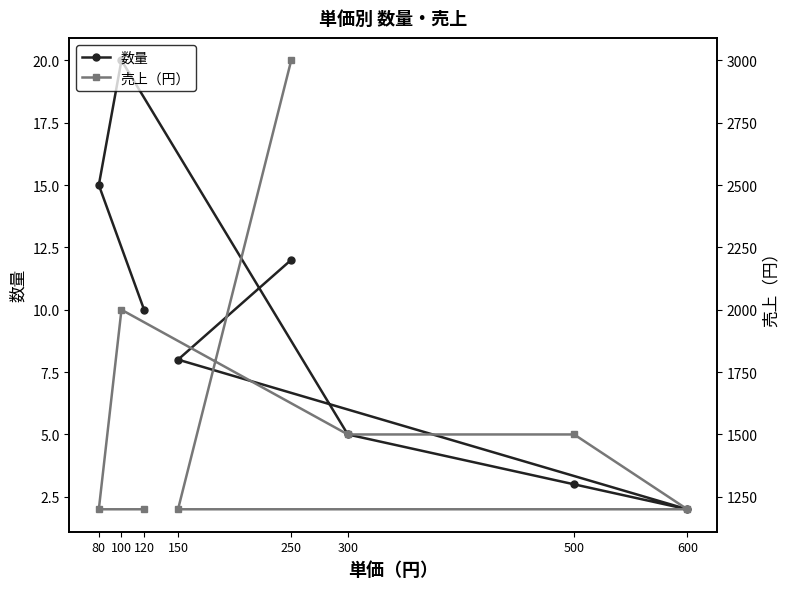

What is the value of the 売上（円） point at the 1st from the left?

1200